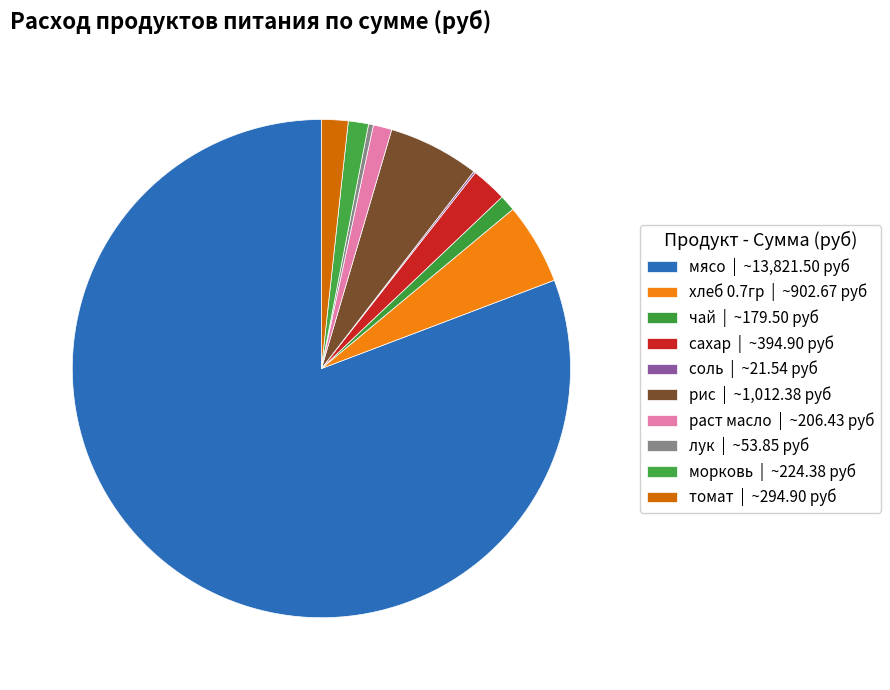

Approximately how many times larger is the value at хлеб 0.7гр compared to чай?

5.0